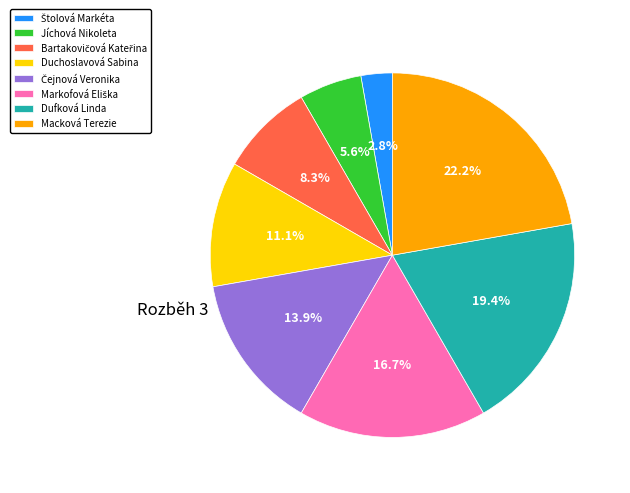

How much of the chart is everything except Jíchová Nikoleta?

94.4%